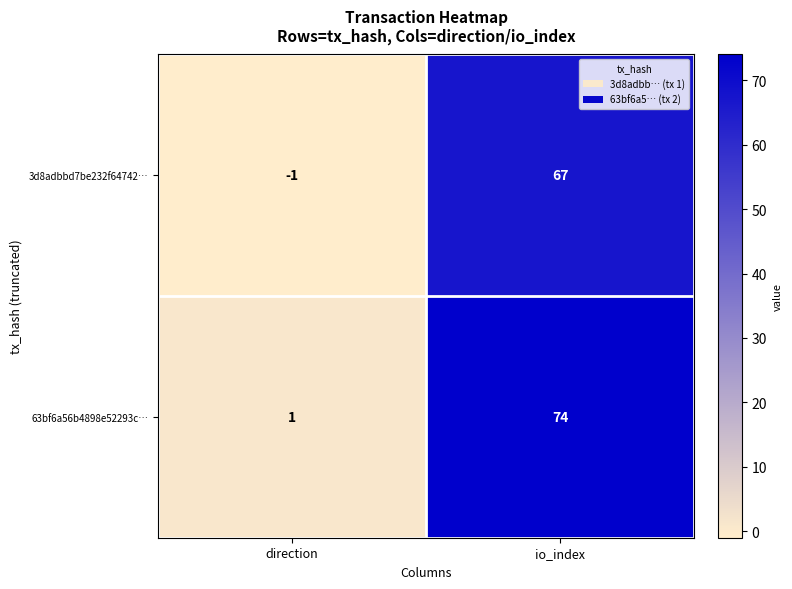

What is the maximum value for 3d8adbbd7be232f64742…?

67